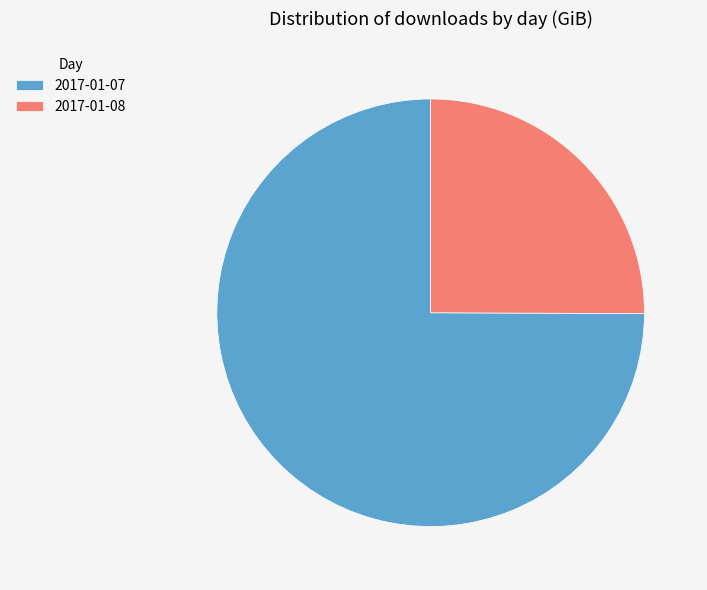

Which slice is the smallest?

2017-01-08